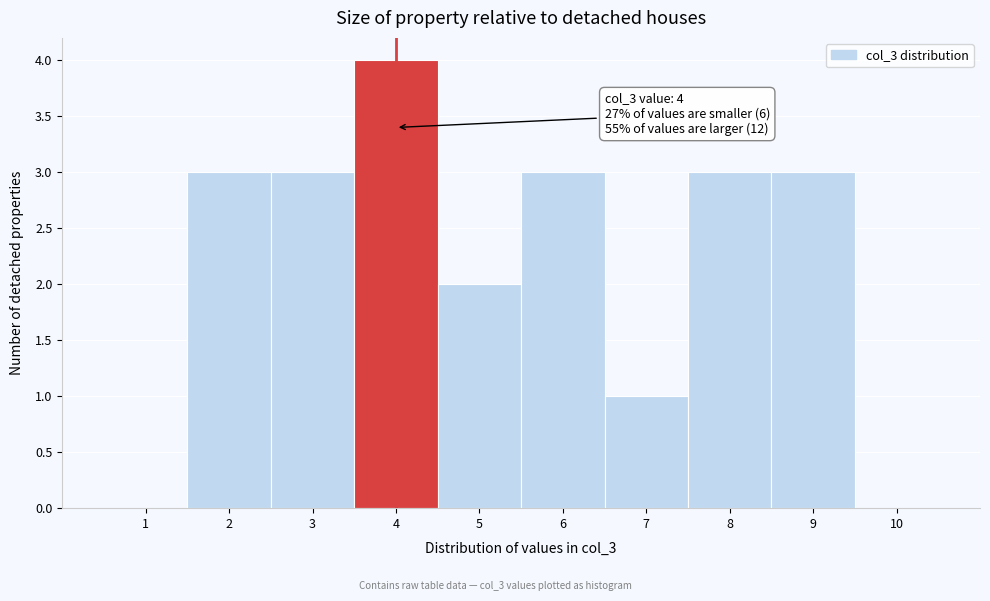

Over which range of the x-axis is the bar tallest?

3.5 to 4.5